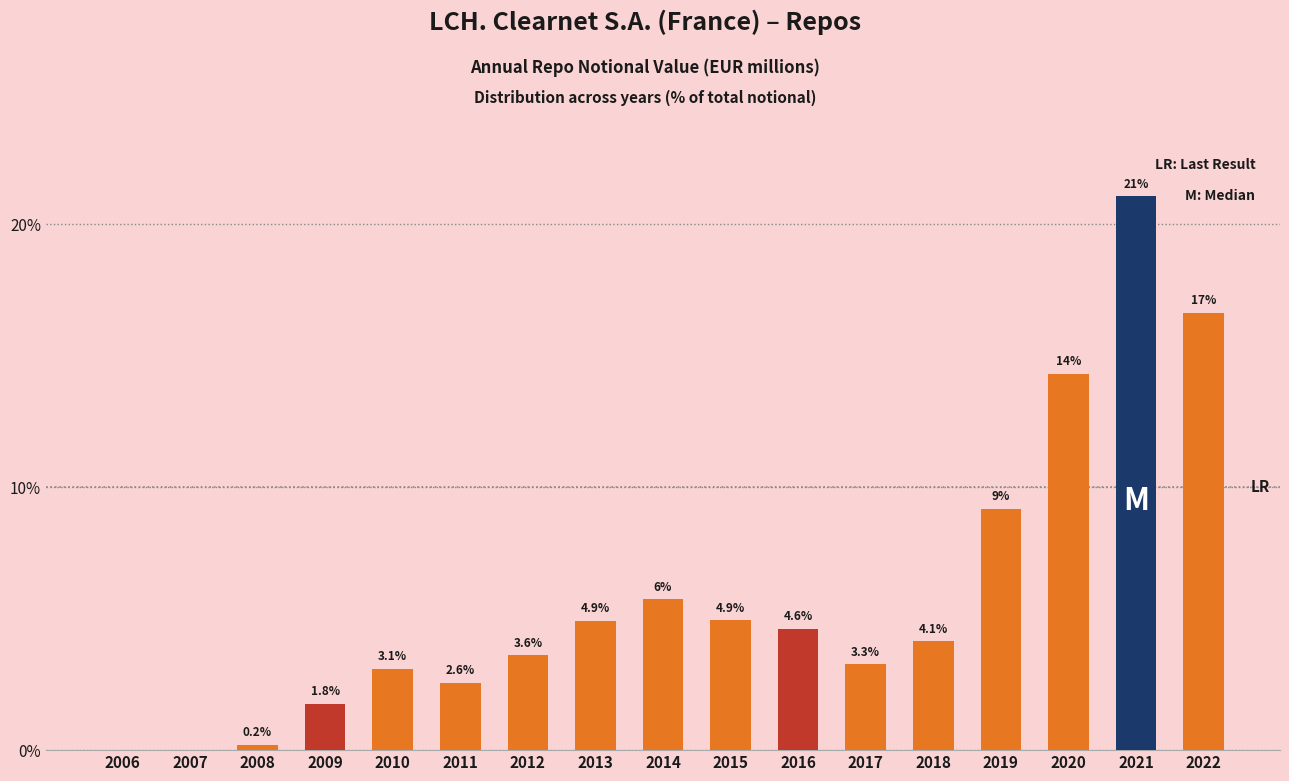

The chart shows a value of 3.3 at 2017. True or false?

True